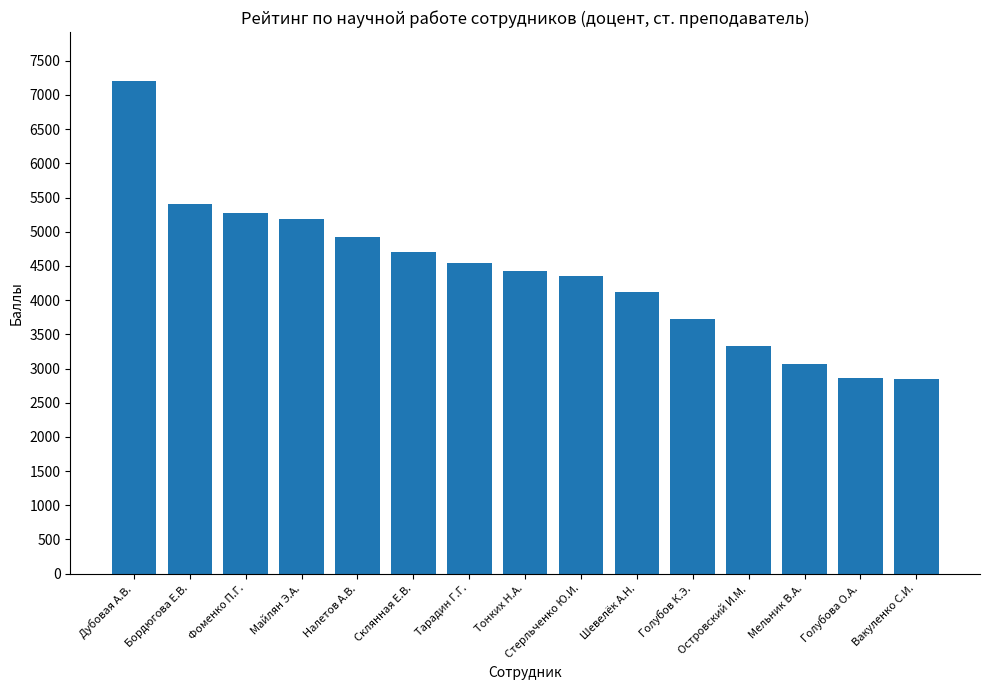

What is the change in value from Склянная Е.В. to Вакуленко С.И.?

-1855